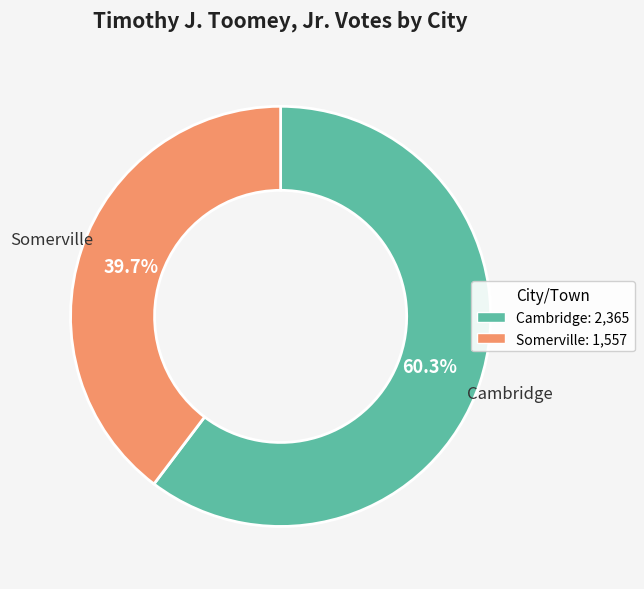

Approximately how many times larger is the value at Somerville compared to Cambridge?

0.7